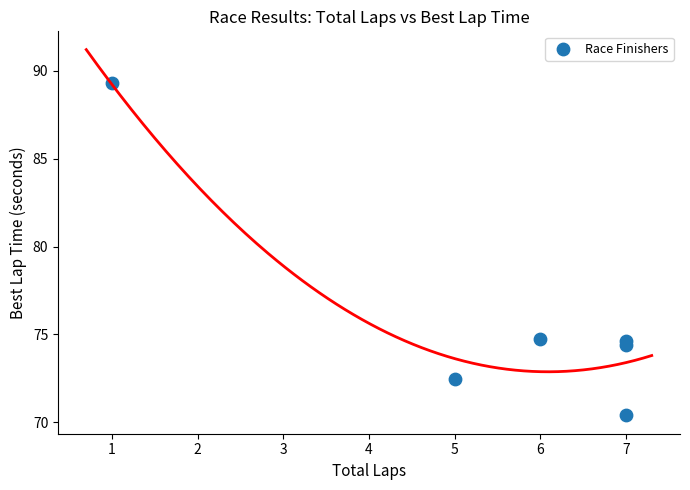

What is the range of X values (max minus min)?

6.0